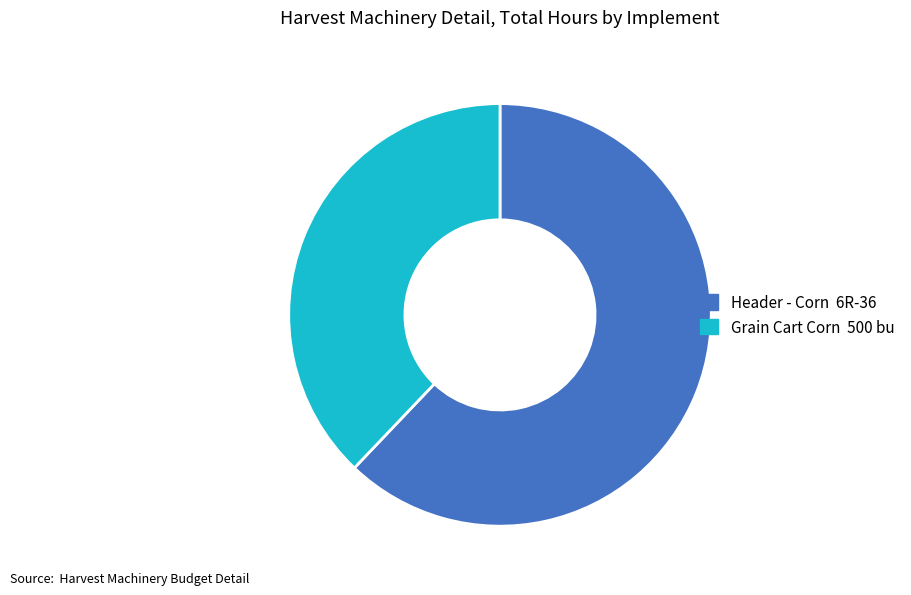

Rank the categories by value from highest to lowest.

Header - Corn 6R-36, Grain Cart Corn 500 bu